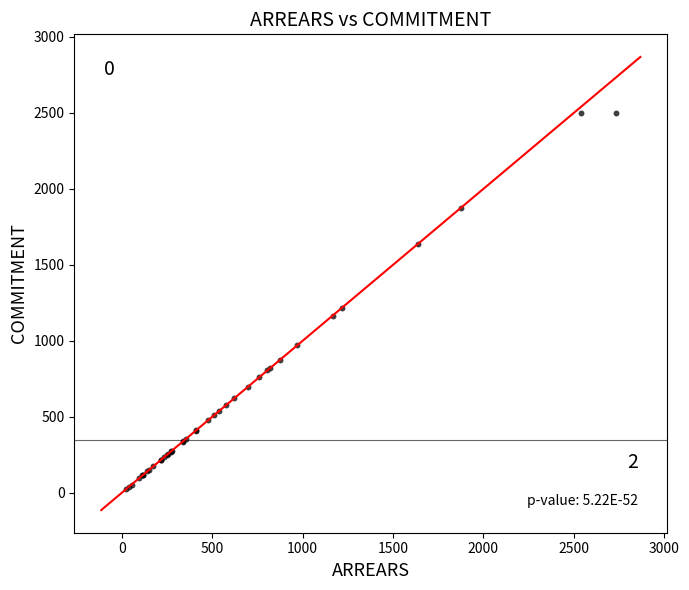

What Y value in the scatter plot is closest to 1261?

1217.2